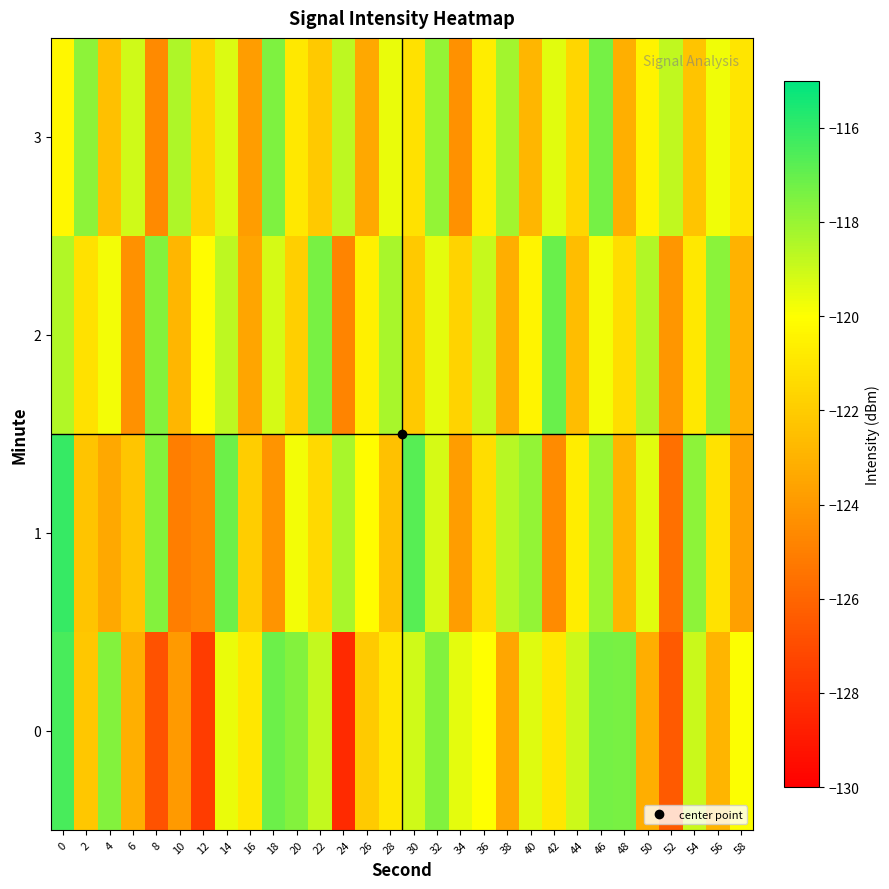

Count the number of categories in the chart.

30